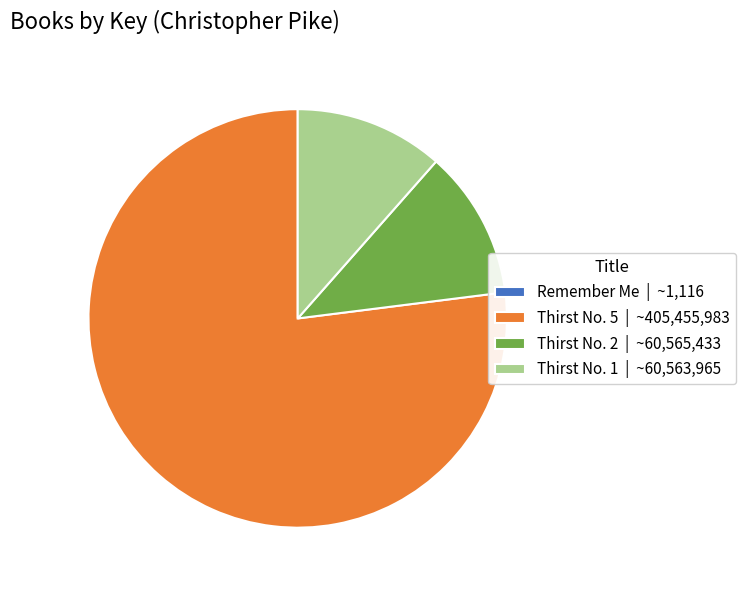

Combined, do Thirst No. 2 | ~60,565,433 and Thirst No. 5 | ~405,455,983 account for over 50%?

Yes